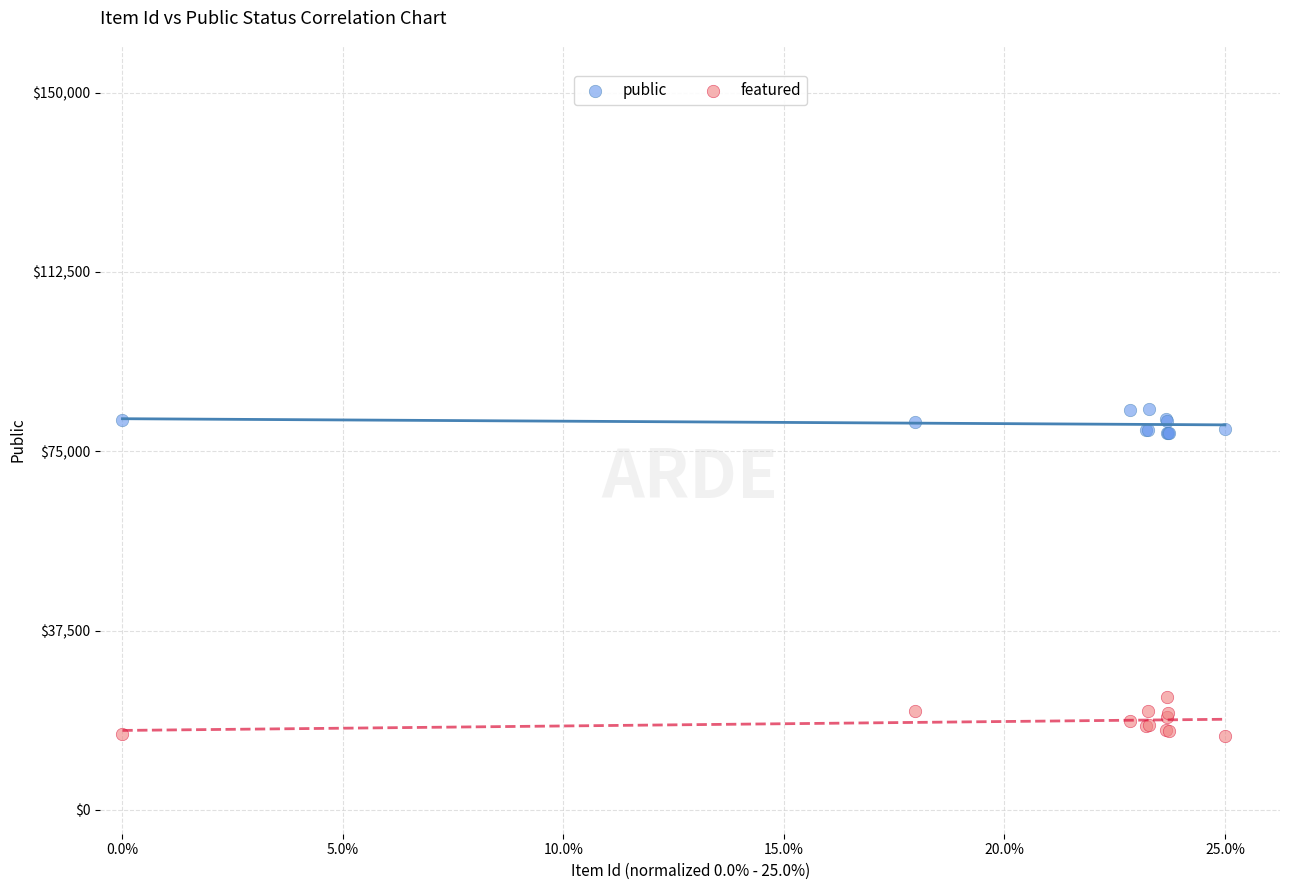

Which series contains the highest Y value?

public